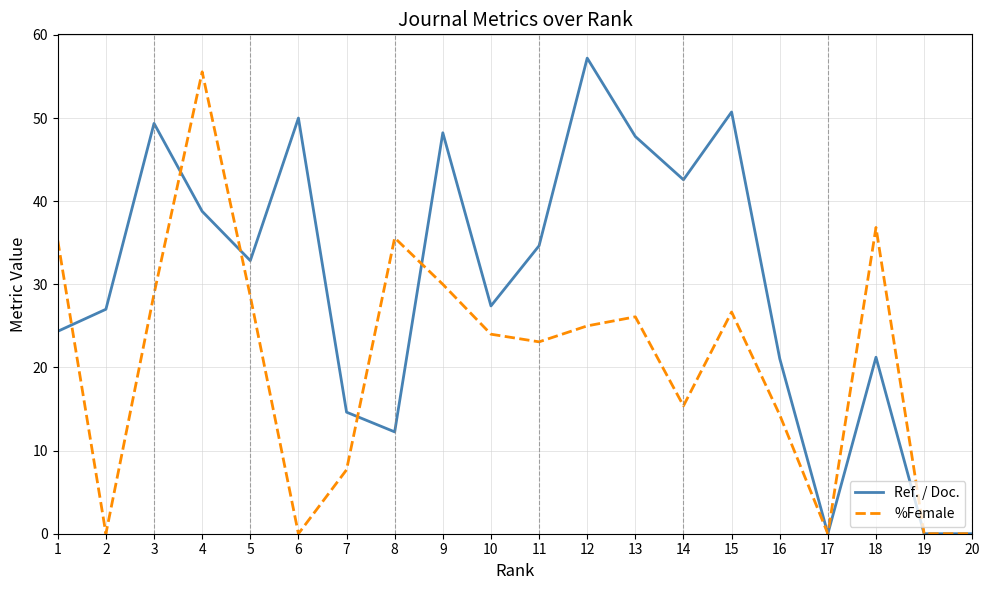

Count the number of categories in the chart.

20